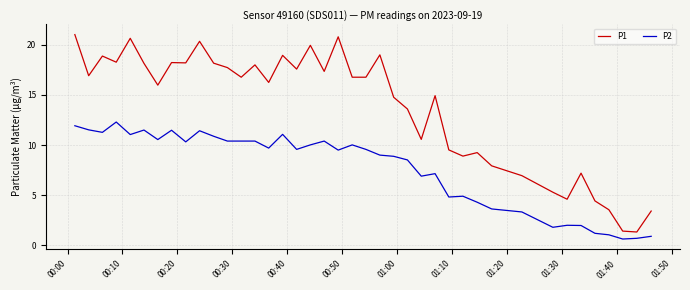

What is the smallest value displayed?

0.6